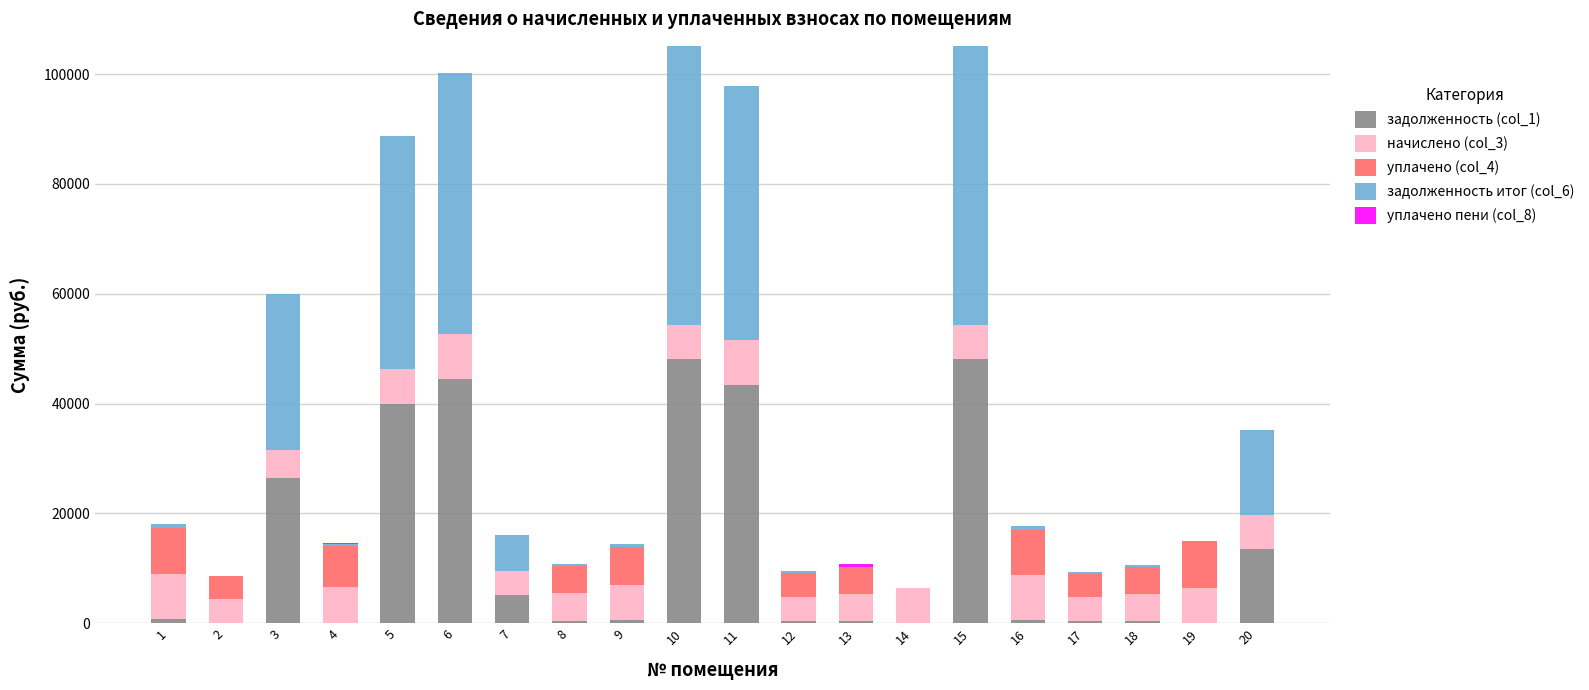

How many distinct data groups are displayed?

5